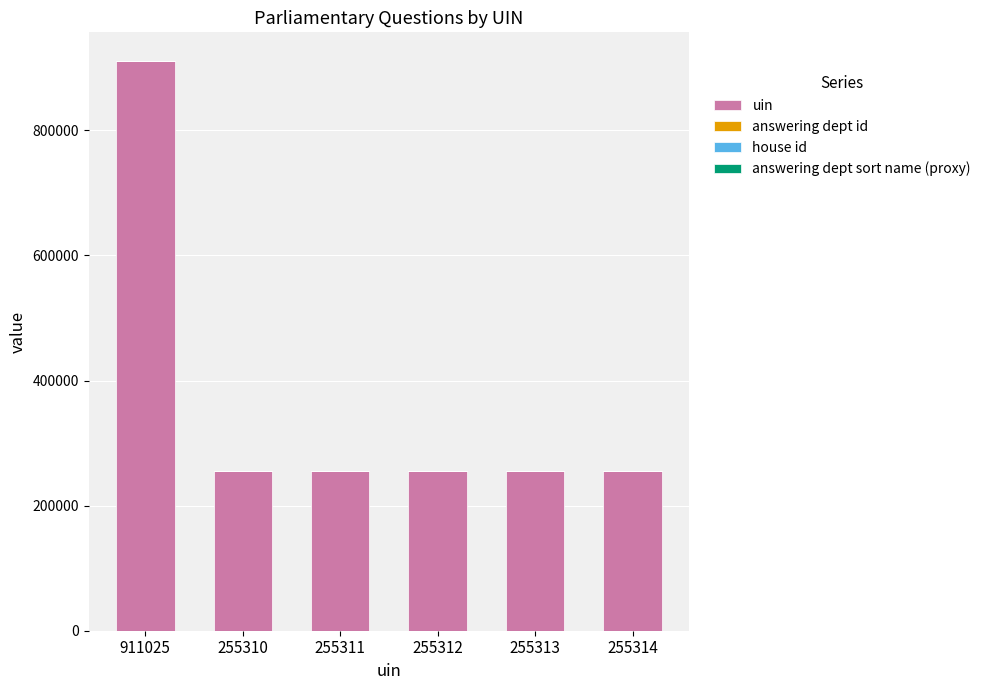

At which category is the sum across all series the highest?

911025